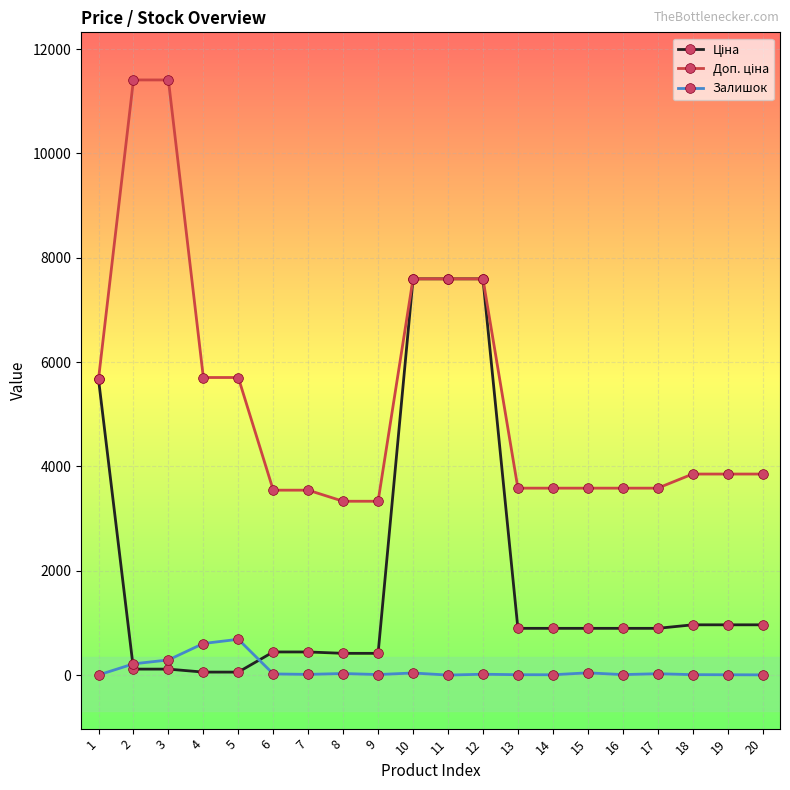

The value of Залишок at 5 is 686.0. True or false?

True